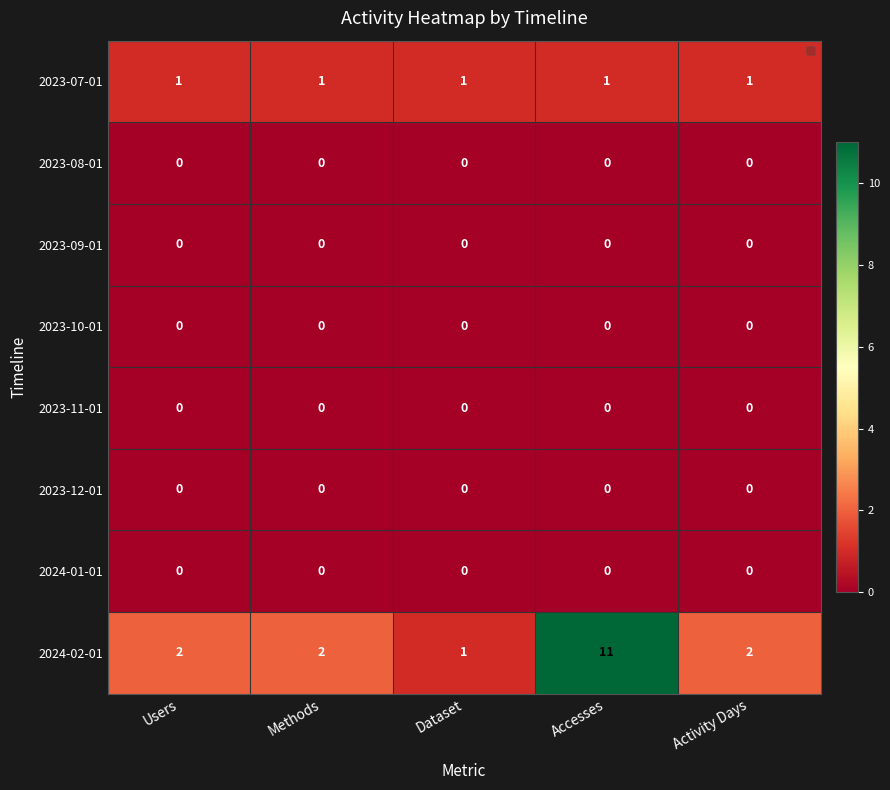

At which category is the sum across all series the highest?

Accesses